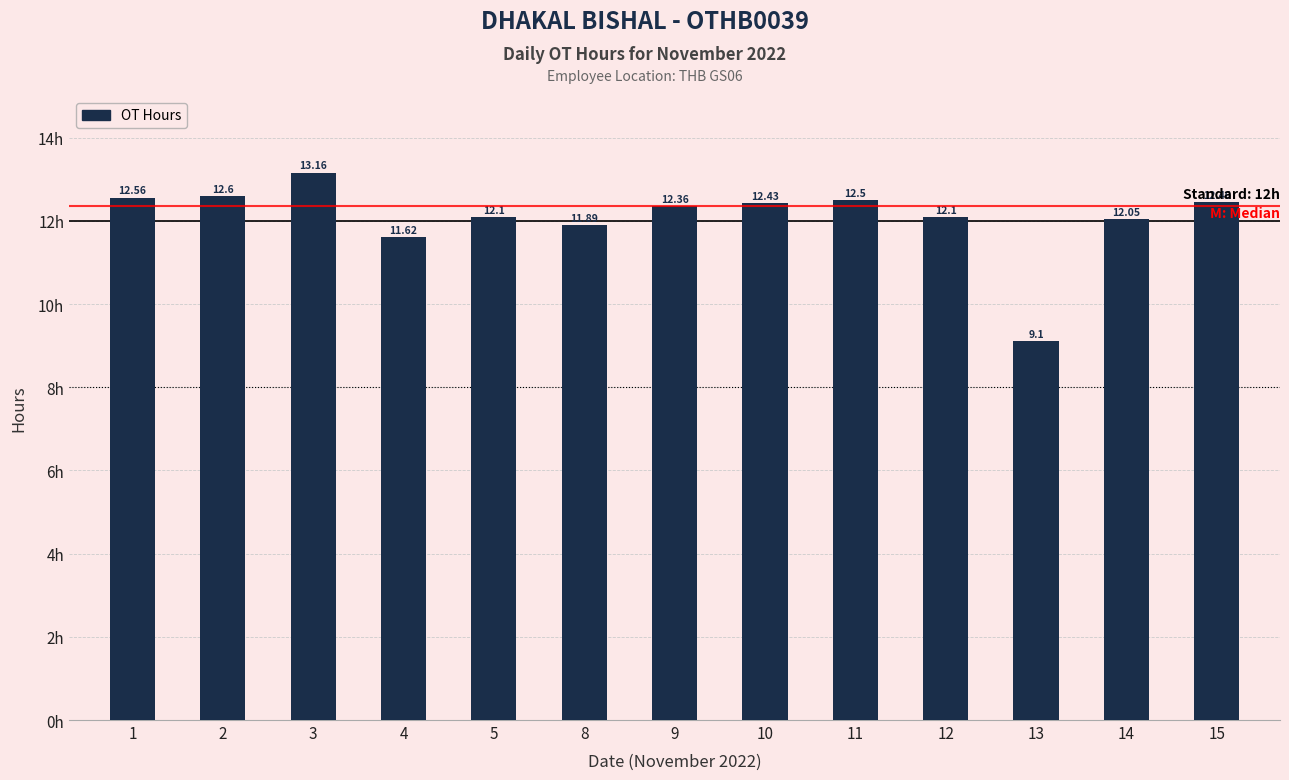

What is the ratio of the value at 14 to the value at 13?

1.3